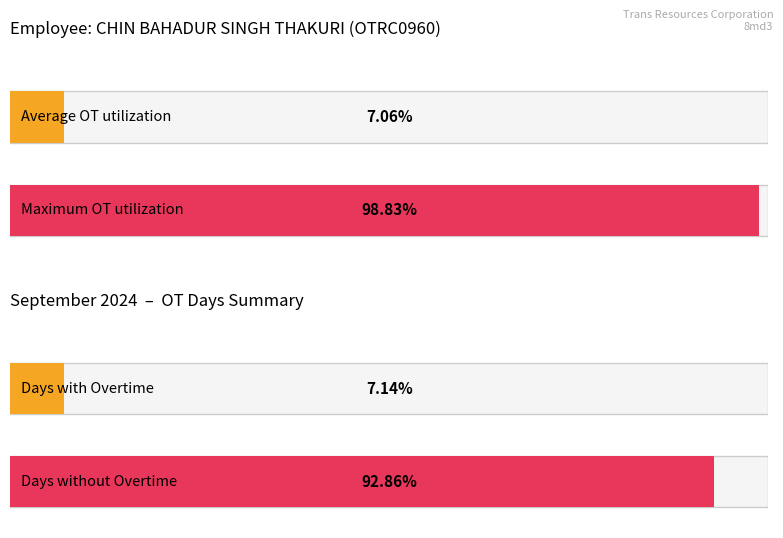

How many series are shown in this chart?

2